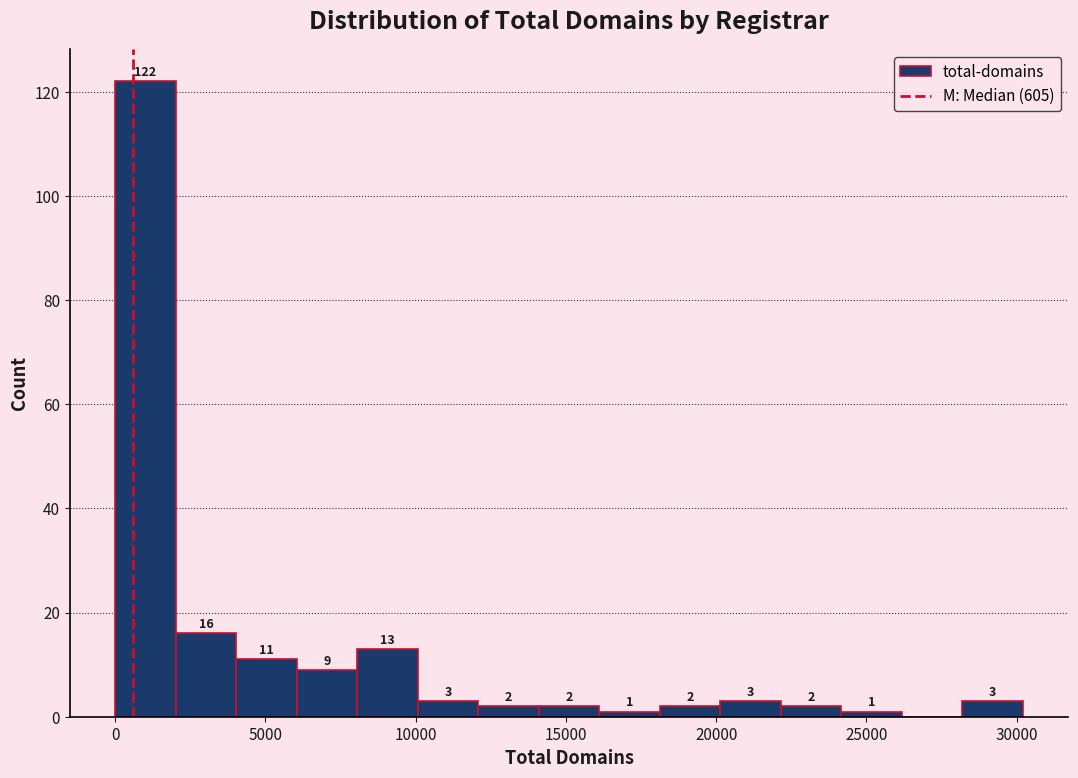

Over which range of the x-axis is the bar tallest?

0 to 2000